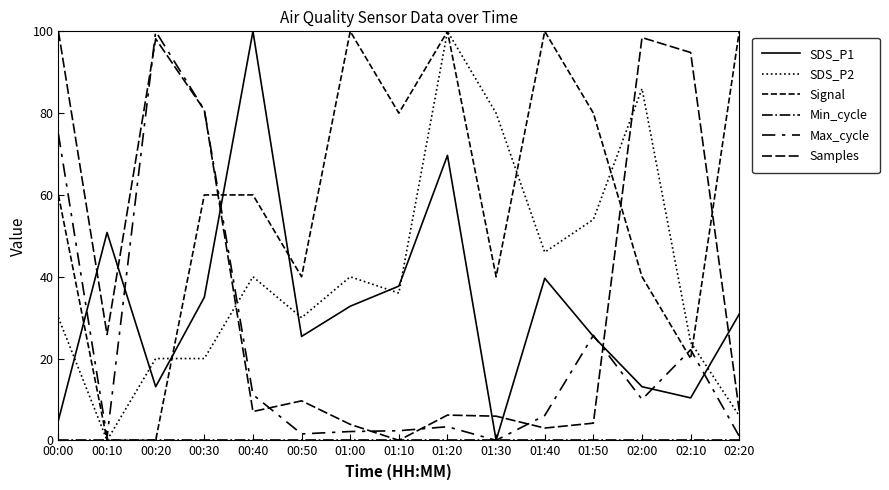

What is the sum of all Max_cycle values?

342.0